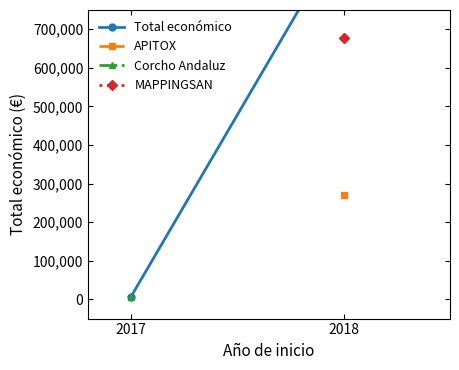

How many lines are shown in the chart?

1